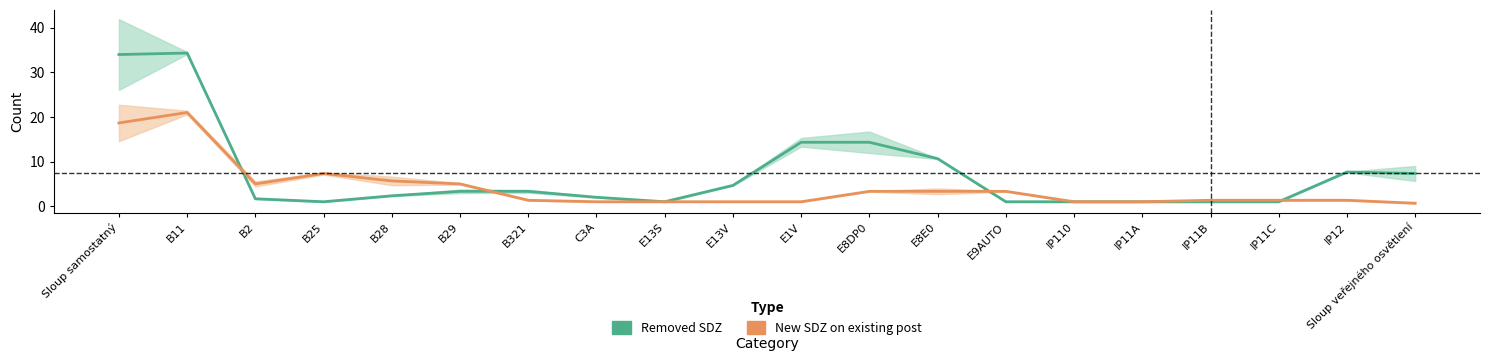

What is the difference between the maximum and minimum values in the Removed SDZ series?

33.3